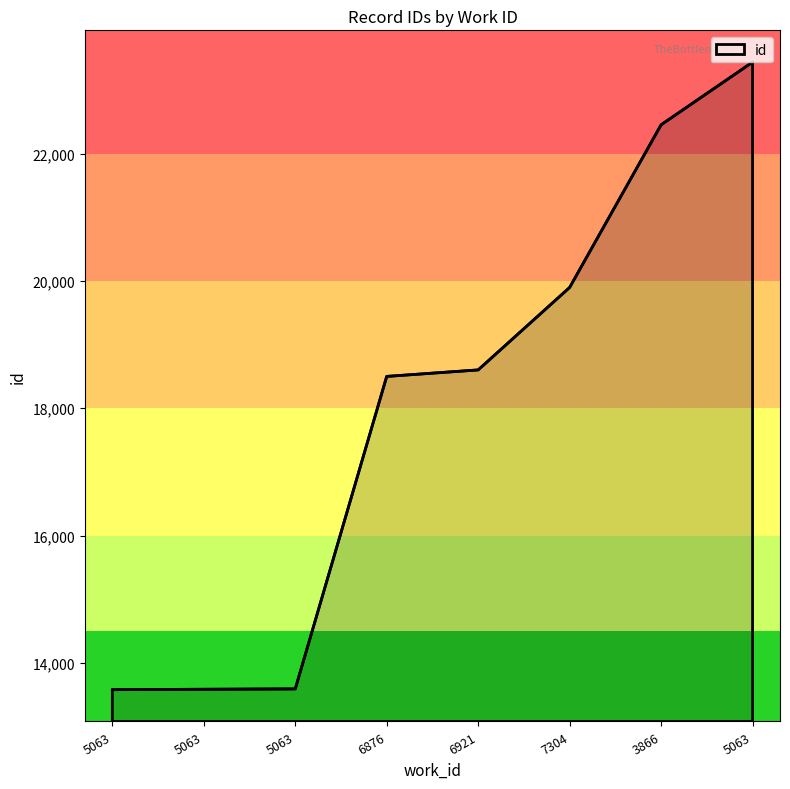

The chart shows a value of 13577 at 5063. True or false?

True